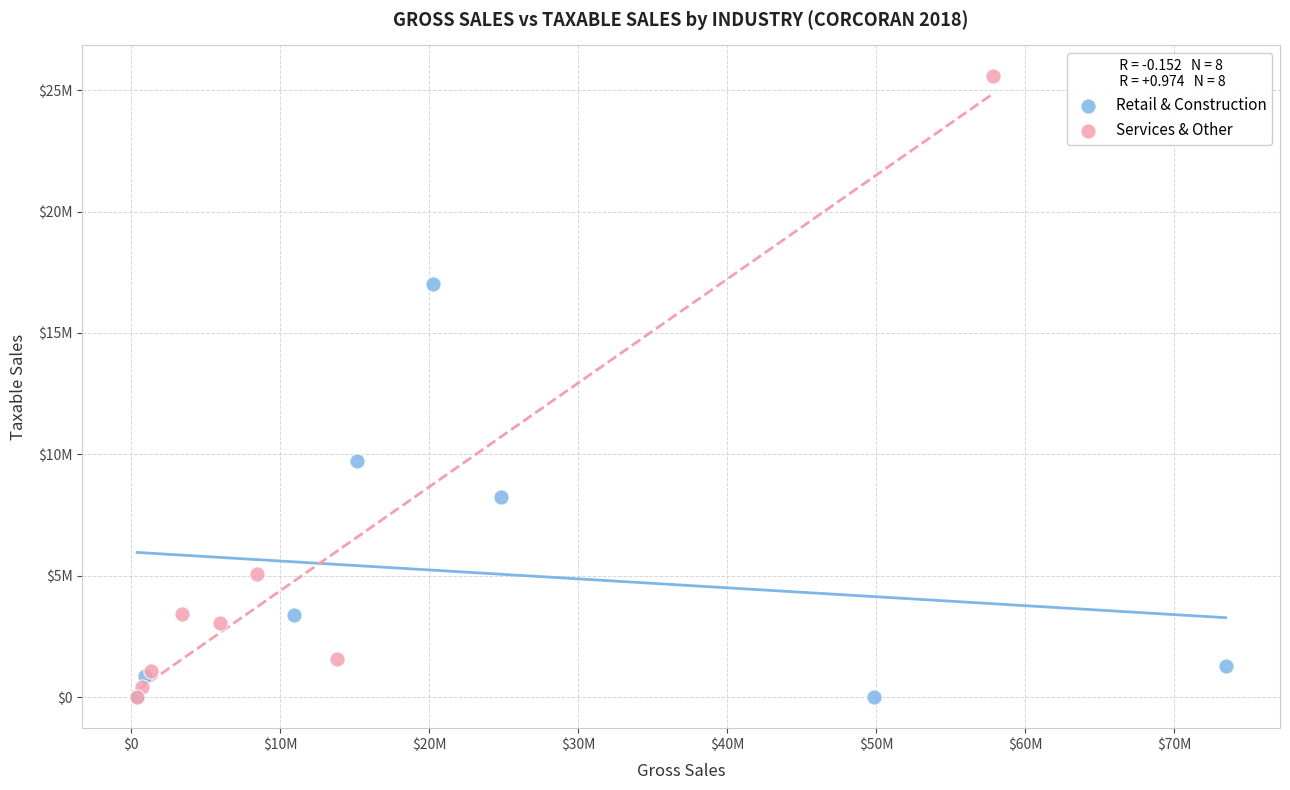

What are all the series names shown in the legend?

Retail & Construction, Services & Other